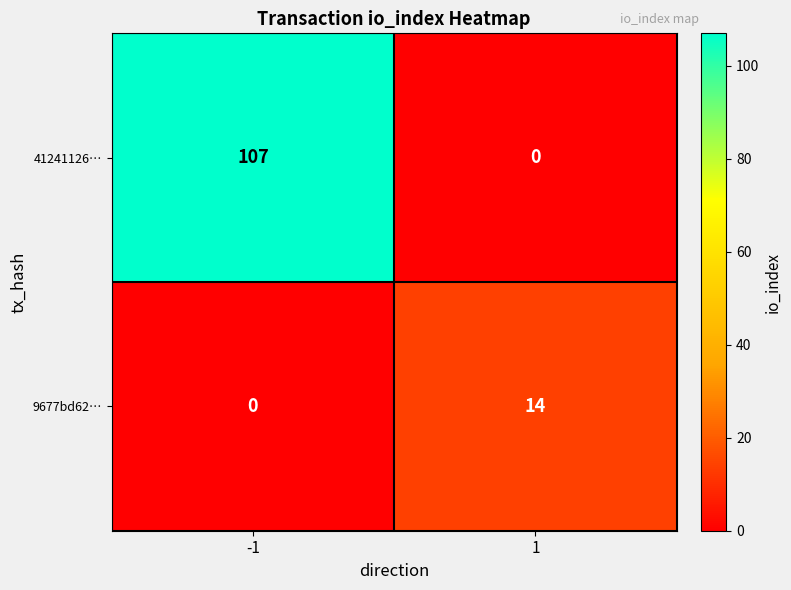

Which series has the widest spread of values?

41241126…